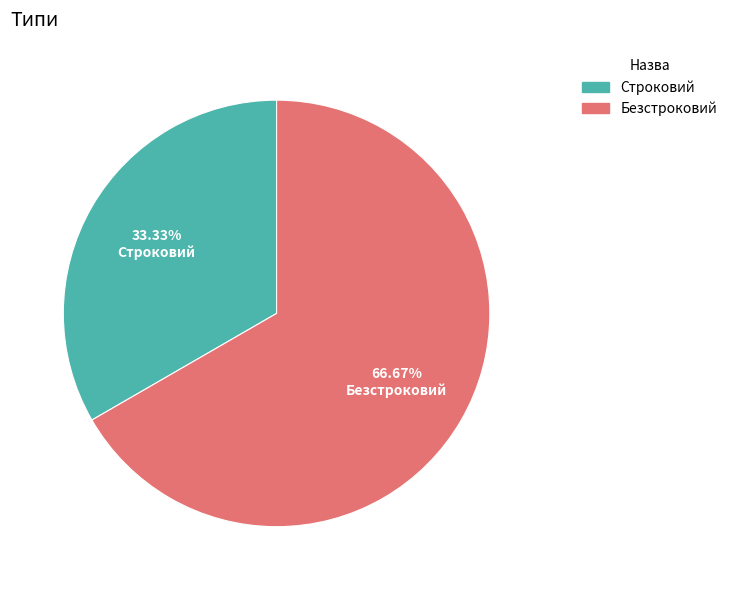

How many segments does this pie chart have?

2